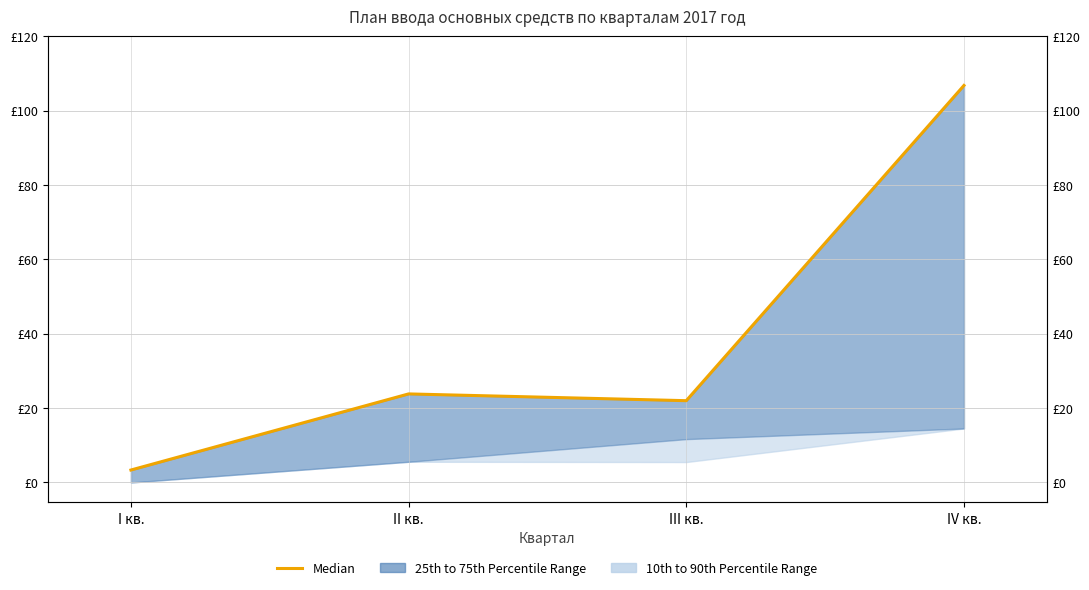

List the labels in order of value, largest first.

IV кв., II кв., III кв., I кв.